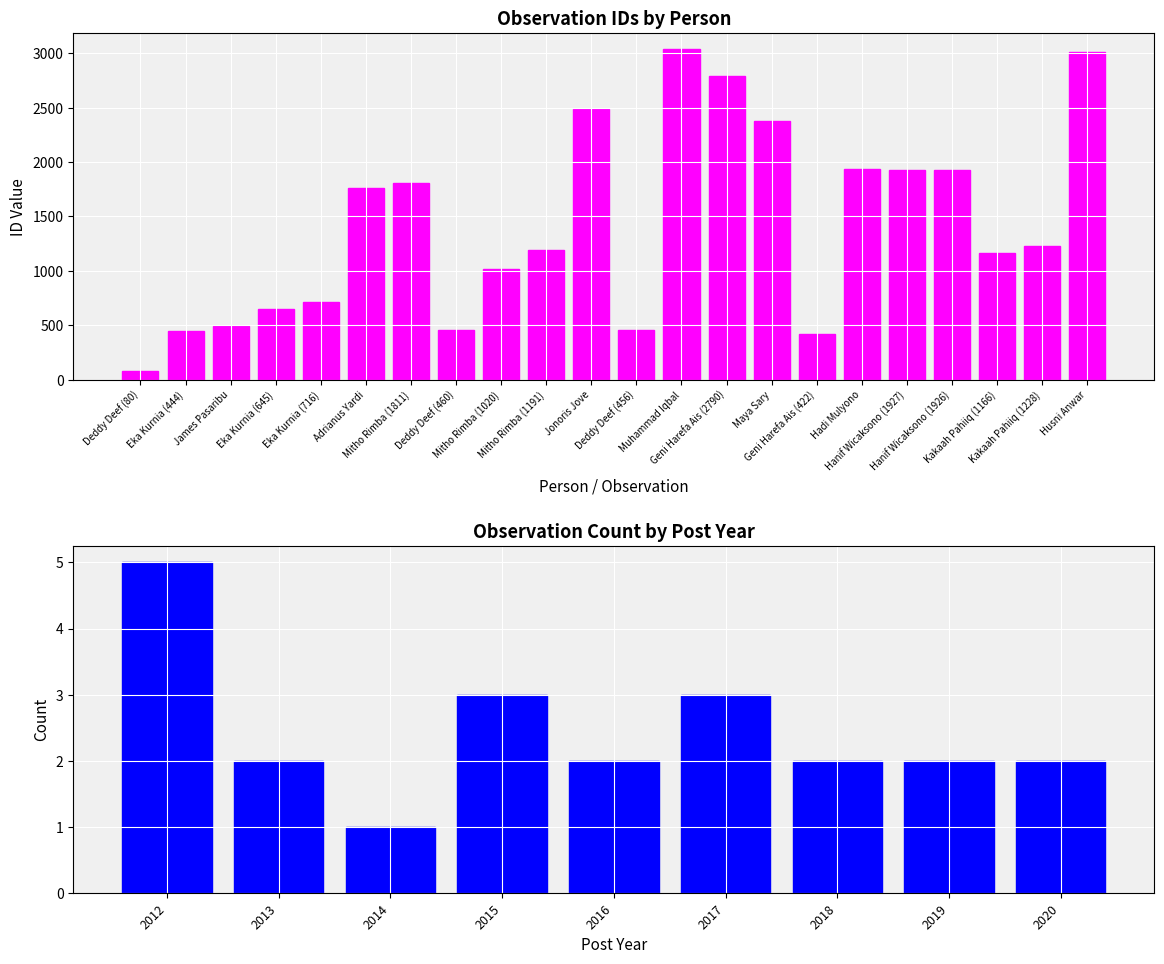

At which label does the data first exceed 1228?

Adrianus Yardi